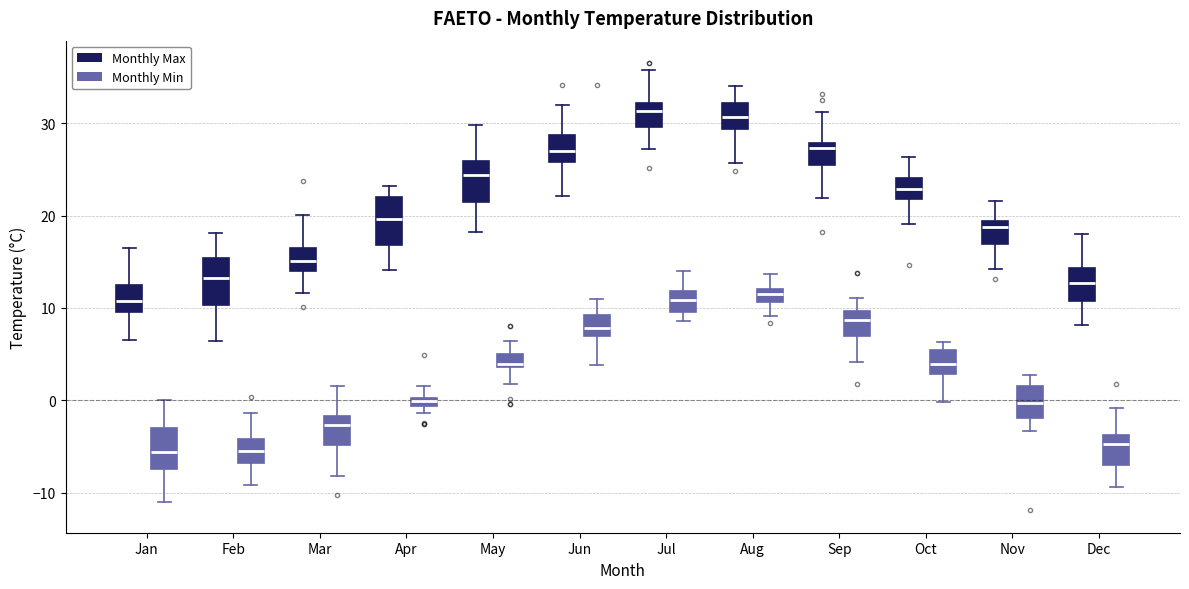

Where is the upper edge of the box for Sep (Monthly Max) on the y-axis? The values are not printed on the chart, so give them approximately, as read against the axis.

28